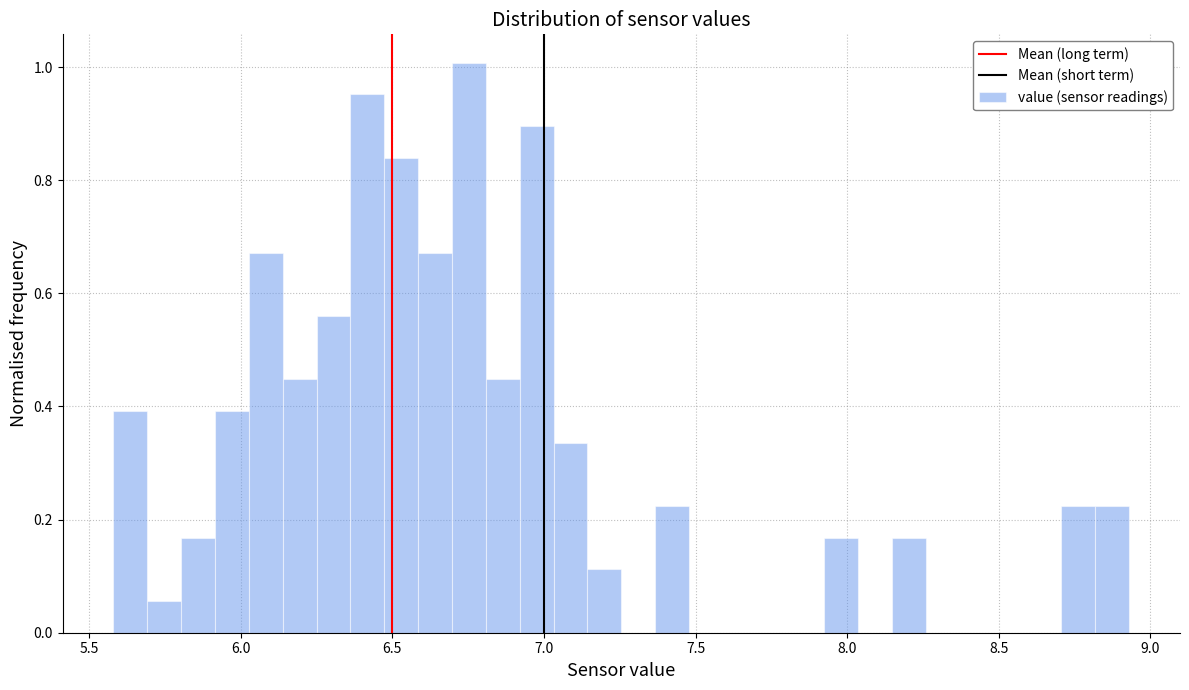

Read against the x-axis, roughly where is the centre of the tallest bar?

6.75